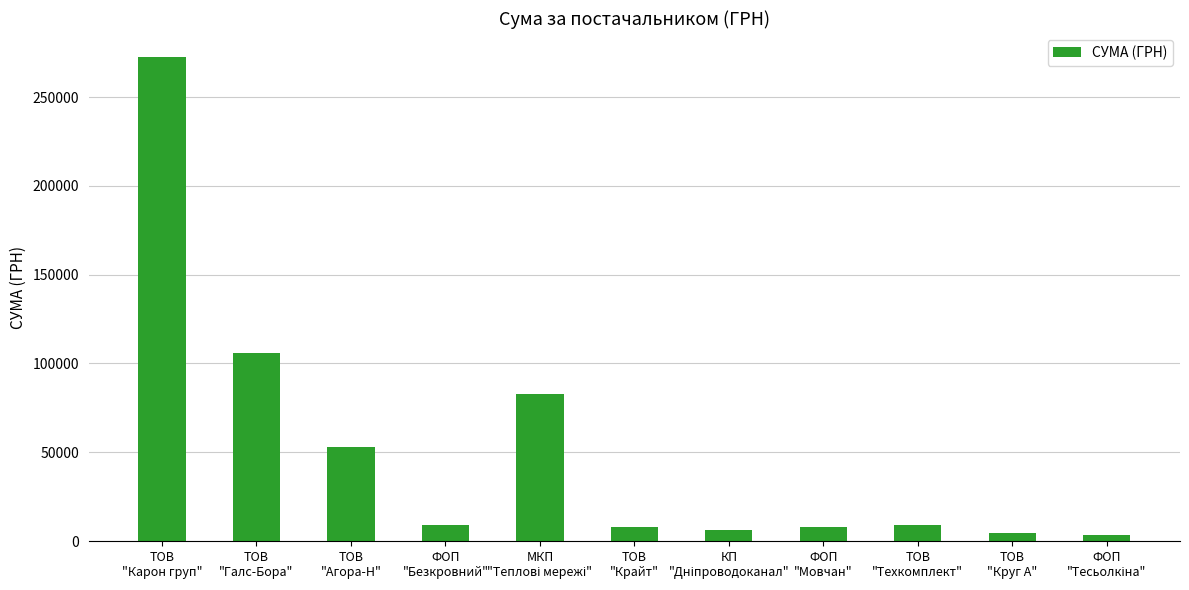

What is the value of the 7th bar from the left?

6109.0